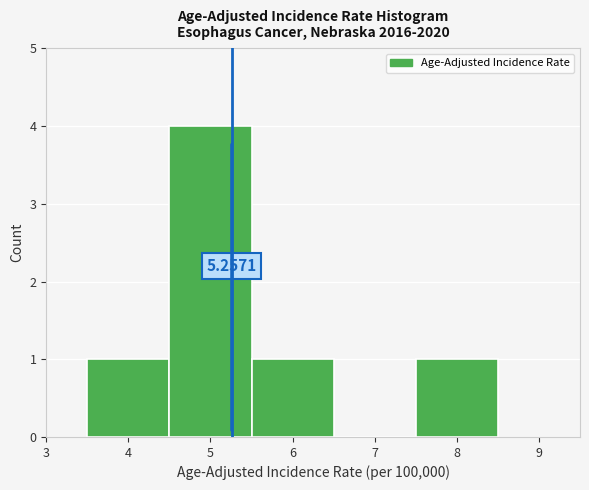

Which range on the x-axis has the tallest bar?

4.5 to 5.5